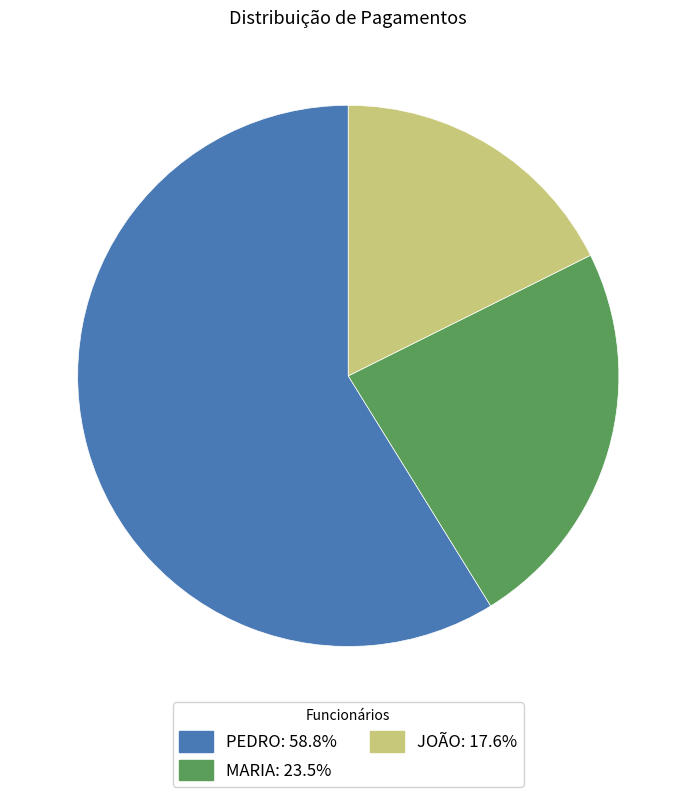

Approximately how many times larger is the value at MARIA: 23.5% compared to PEDRO: 58.8%?

0.4